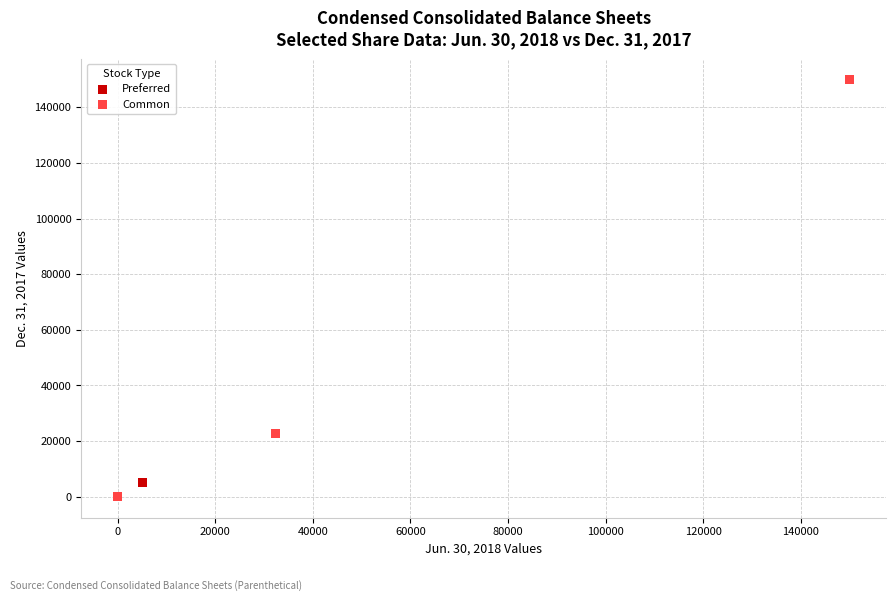

What are all the series names shown in the legend?

Preferred, Common